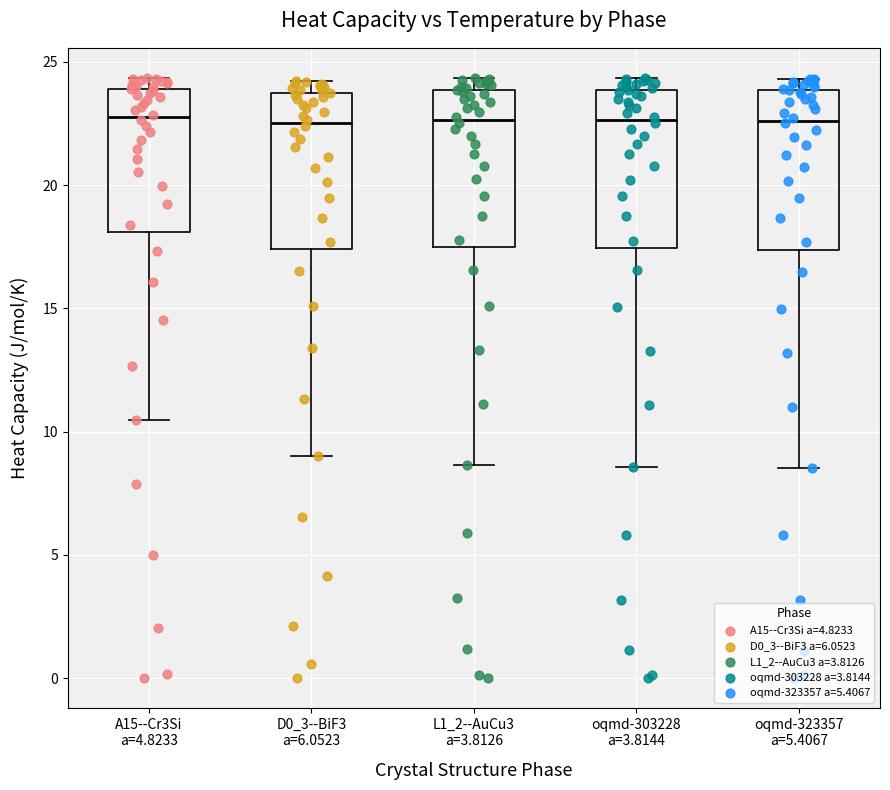

Reading left to right, transcribe this box plot: for each box, give where its median line is, the range the box spans, and where its two whiskers end, as read against the y-axis. The values are not printed on the chart, so give them approximately, as read against the axis.

A15--Cr3Si a=4.8233: median 23.0, box 18.0 to 24.0, whiskers 10.5 to 24.5
D0_3--BiF3 a=6.0523: median 22.5, box 17.5 to 24.0, whiskers 9.0 to 24.0 (just above the box's upper edge)
L1_2--AuCu3 a=3.8126: median 22.5, box 17.5 to 24.0, whiskers 8.5 to 24.5
oqmd-303228 a=3.8144: median 22.5, box 17.5 to 24.0, whiskers 8.5 to 24.5
oqmd-323357 a=5.4067: median 22.5, box 17.5 to 24.0, whiskers 8.5 to 24.5